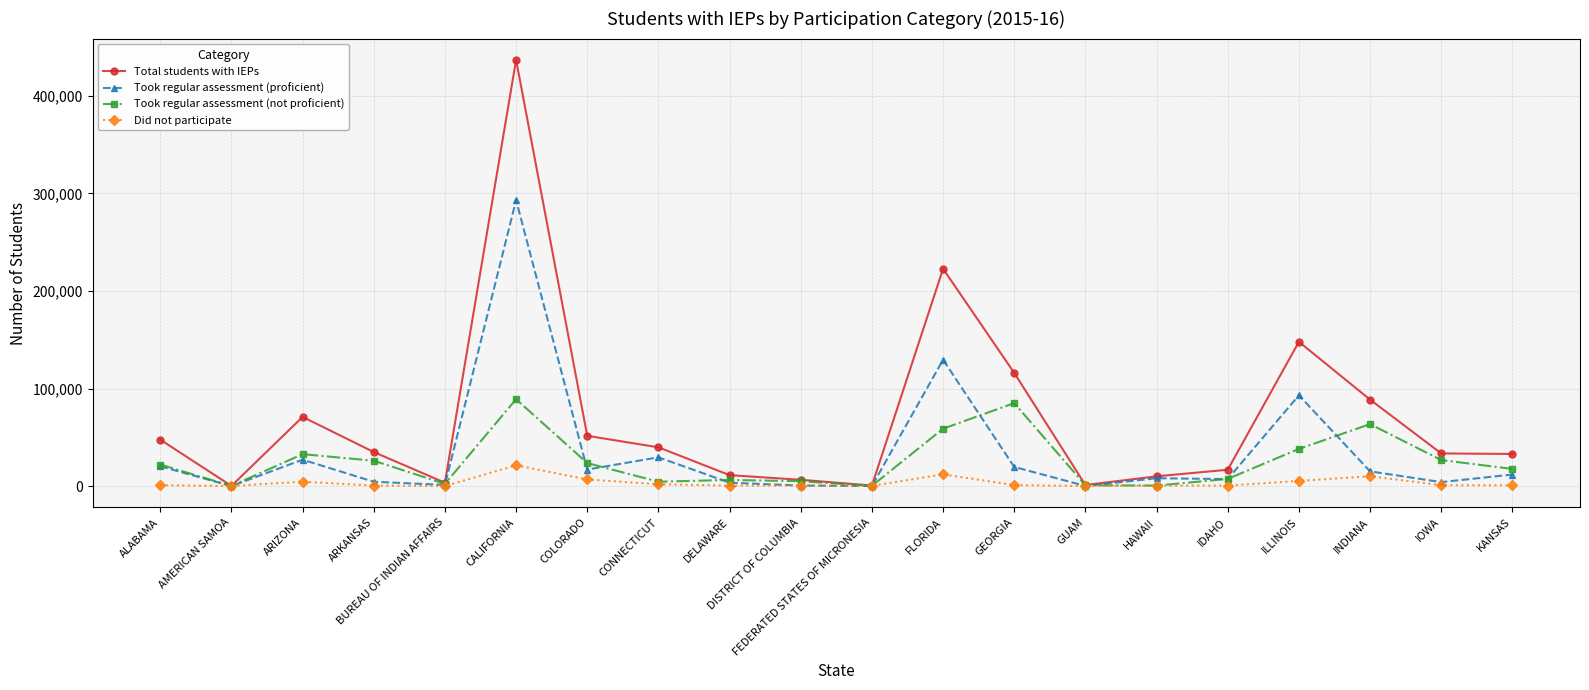

Where is the first local minimum for Took regular assessment (proficient)?

AMERICAN SAMOA